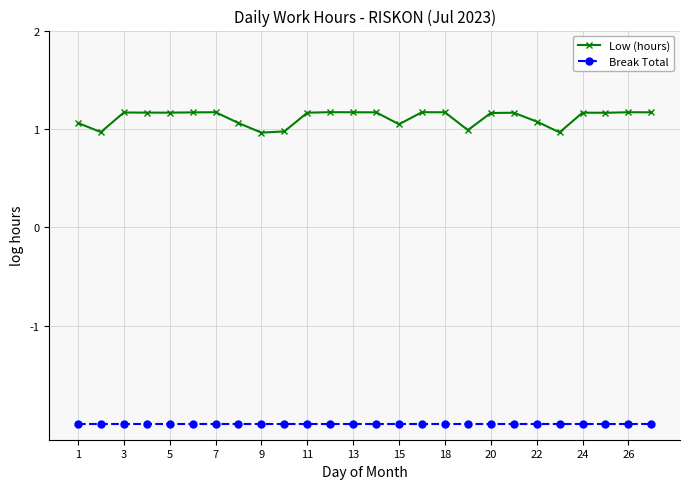

Count the number of categories in the chart.

26